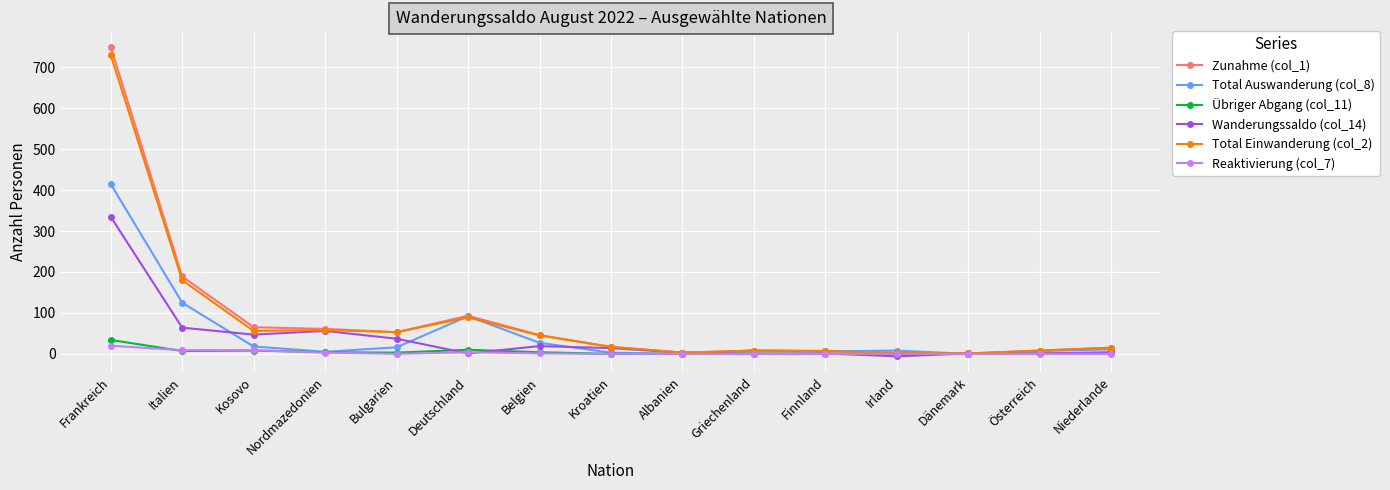

The Total Auswanderung (col_8) series shows 140 at Deutschland. True or false?

False